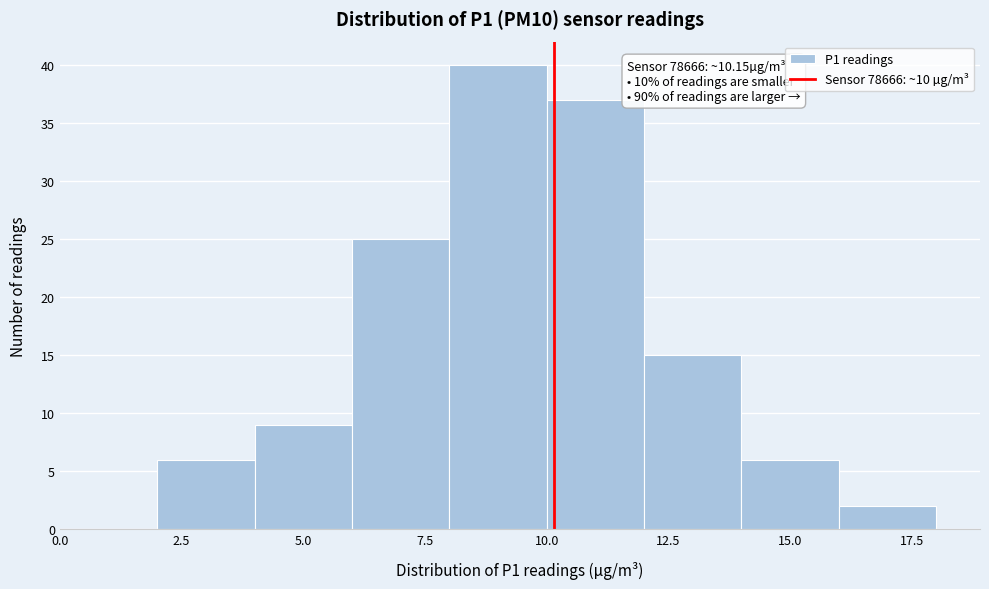

Over which range of the x-axis is the bar tallest?

8 to 10